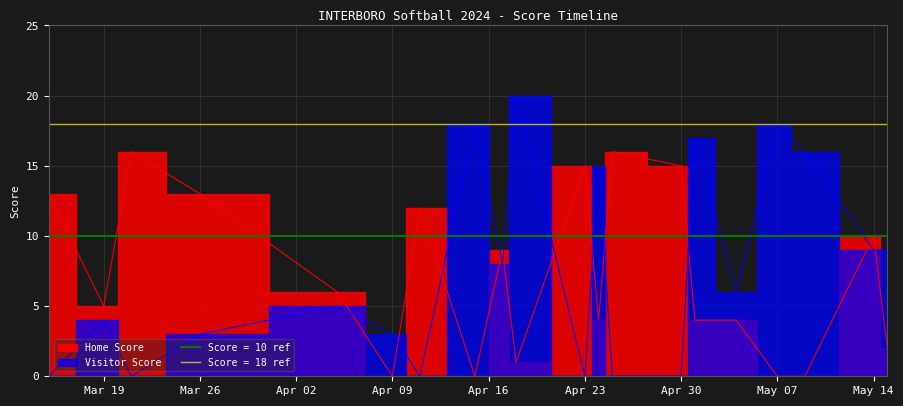

After their last crossing, which series has the higher values: Home Score or Visitor Score?

Visitor Score